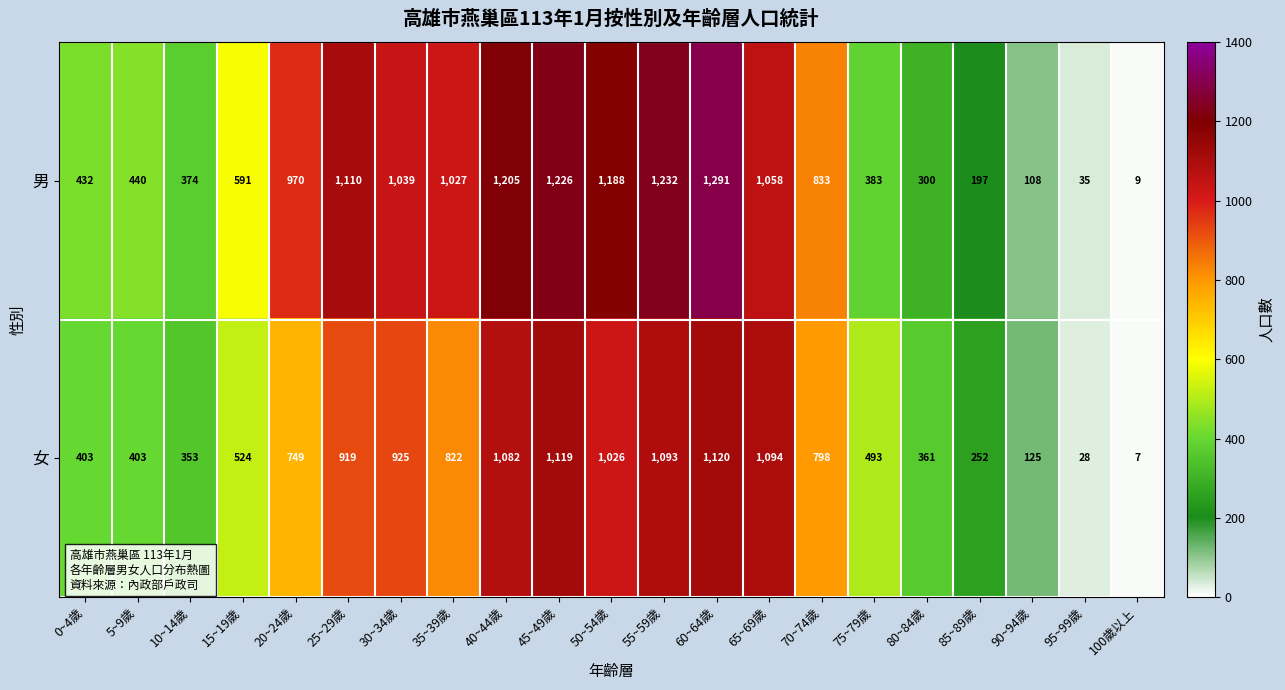

How many values in the 男 series are below 833?

10